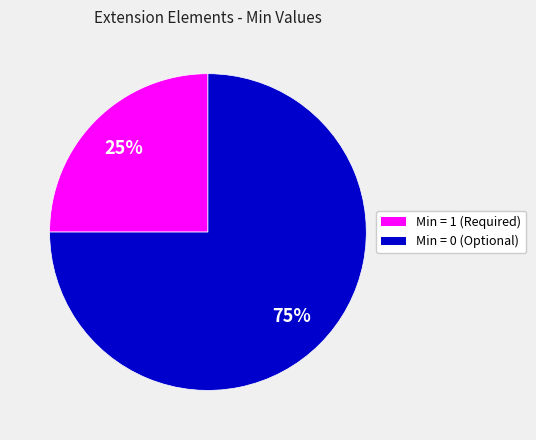

Does any single category account for the majority?

Yes